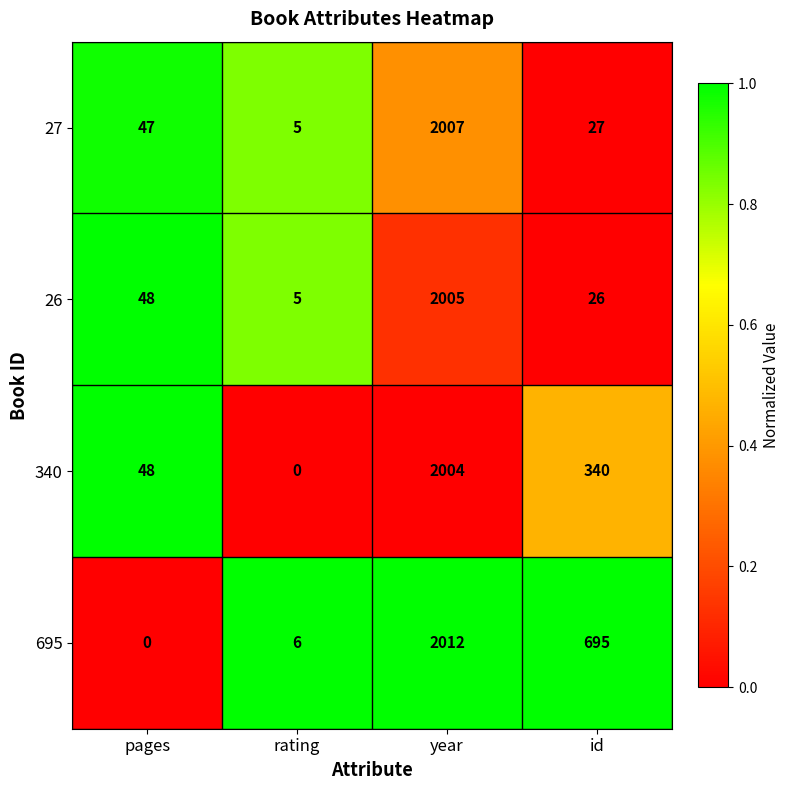

At how many categories does at least one series exceed 0?

4